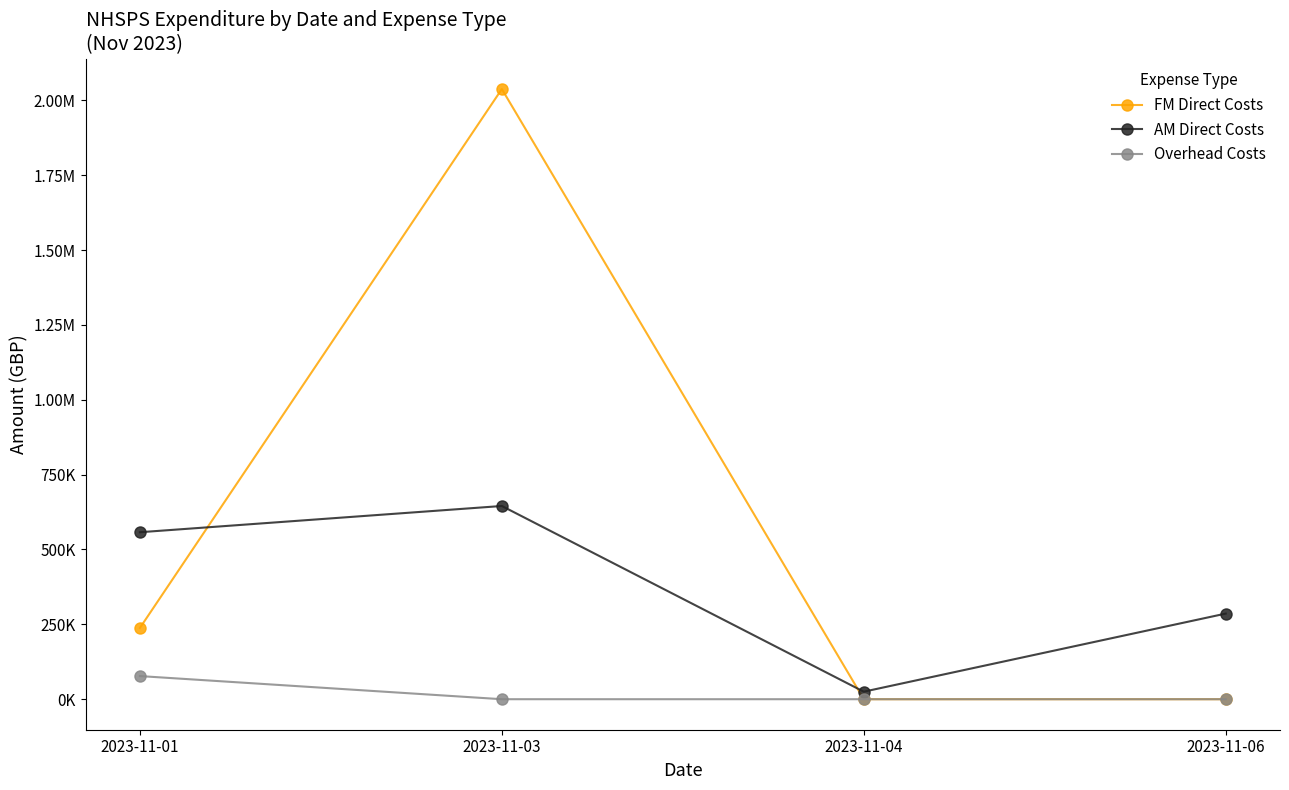

Which series has the largest total across all categories?

FM Direct Costs